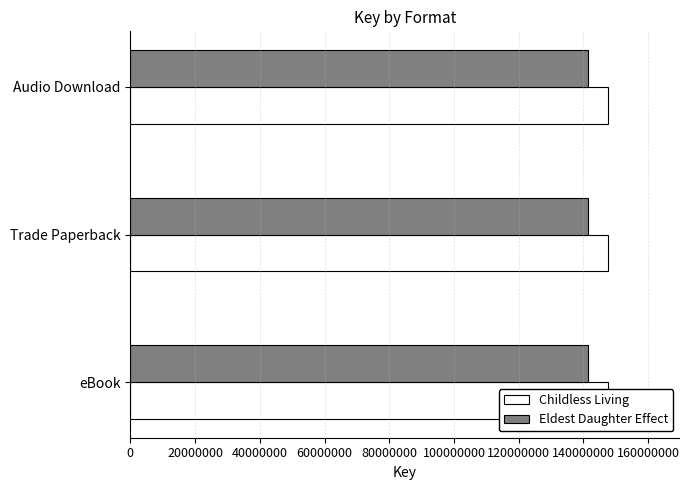

What is the greatest value displayed?

147526706